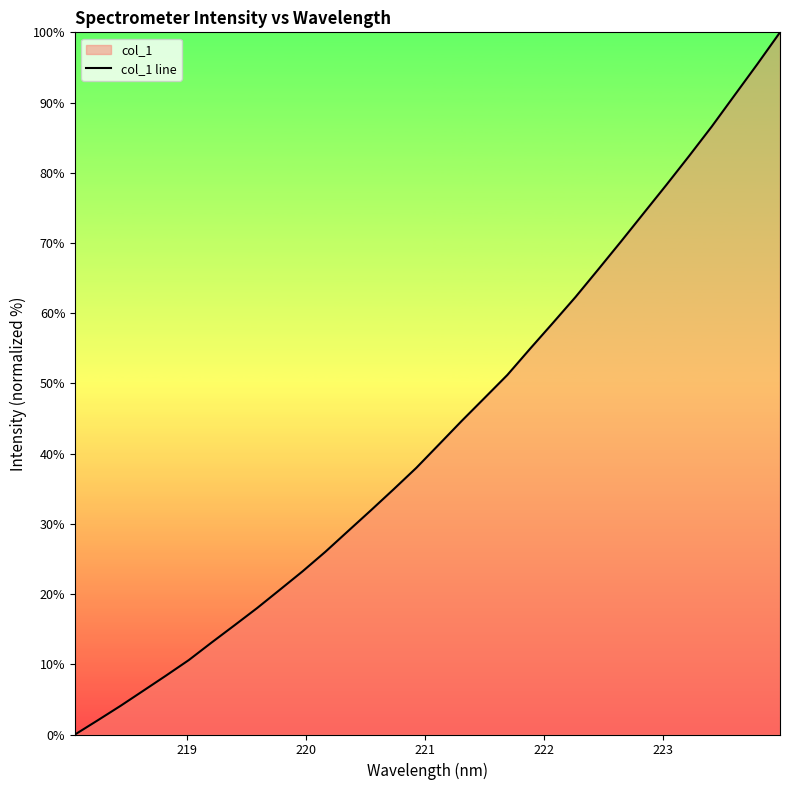

How many lines are shown in the chart?

1